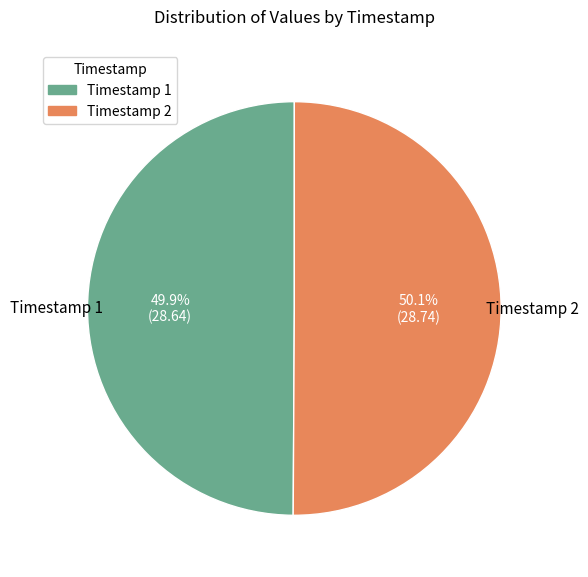

Does any single category account for the majority?

Yes